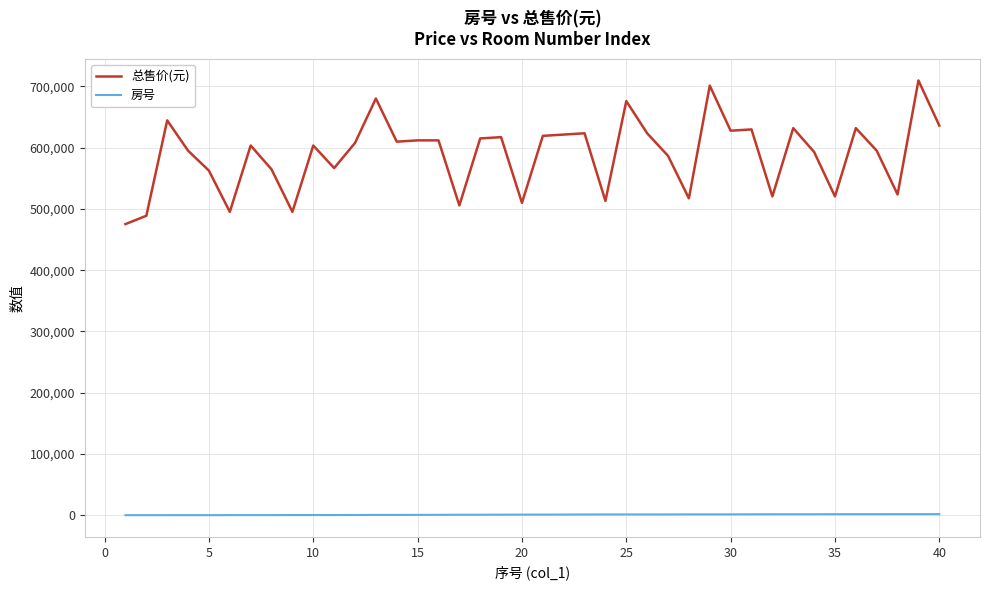

True or false: 总售价(元) and 房号 intersect in this chart.

False